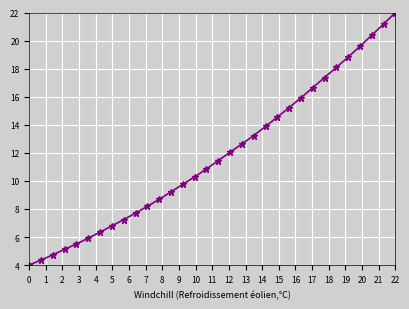

What is the sum of all values?

377.8